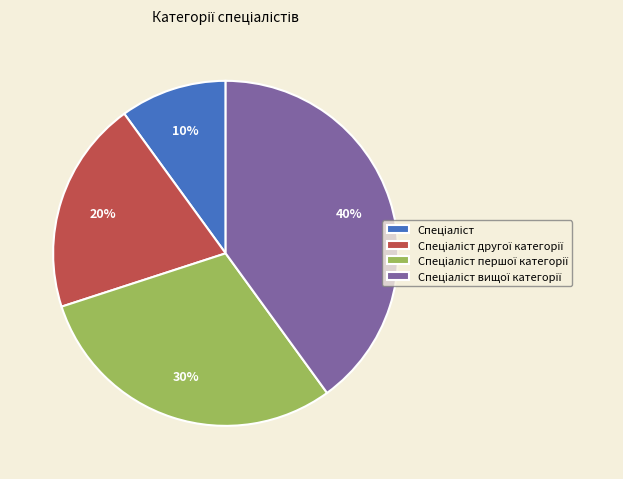

To the nearest percent, what is the average slice percentage?

25%